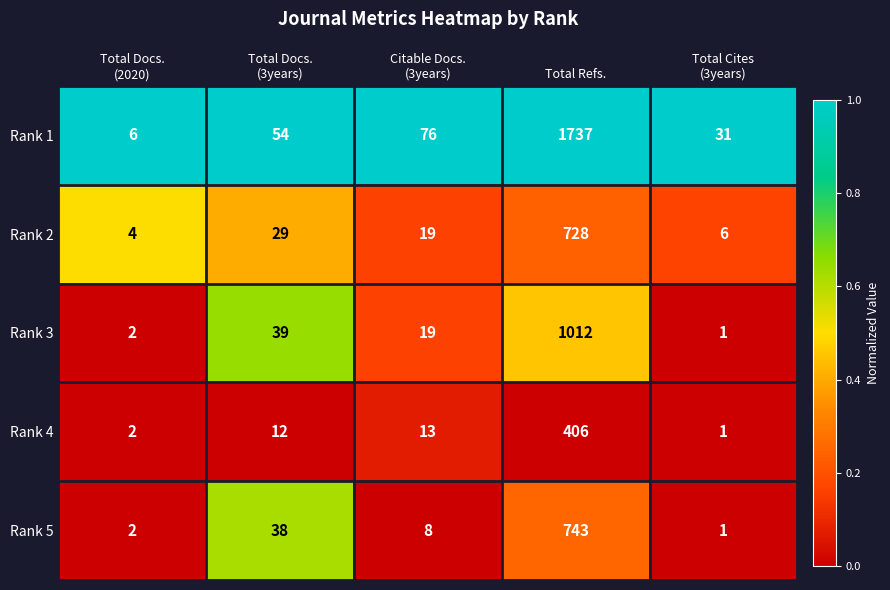

Rank the series at Total Refs. from lowest to highest value.

Rank 4, Rank 2, Rank 5, Rank 3, Rank 1